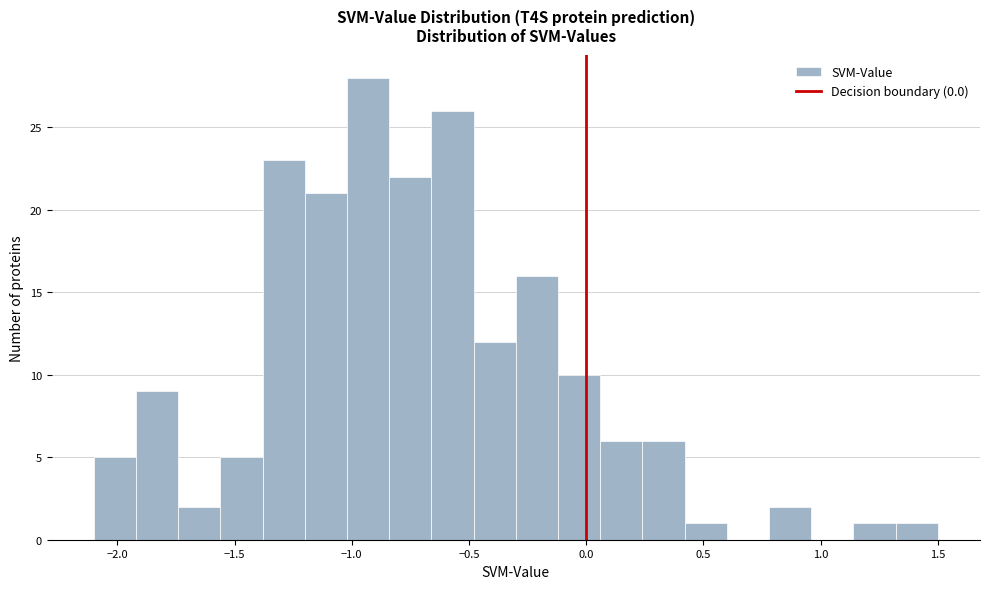

Read against the x-axis, roughly where is the centre of the tallest bar?

-0.95